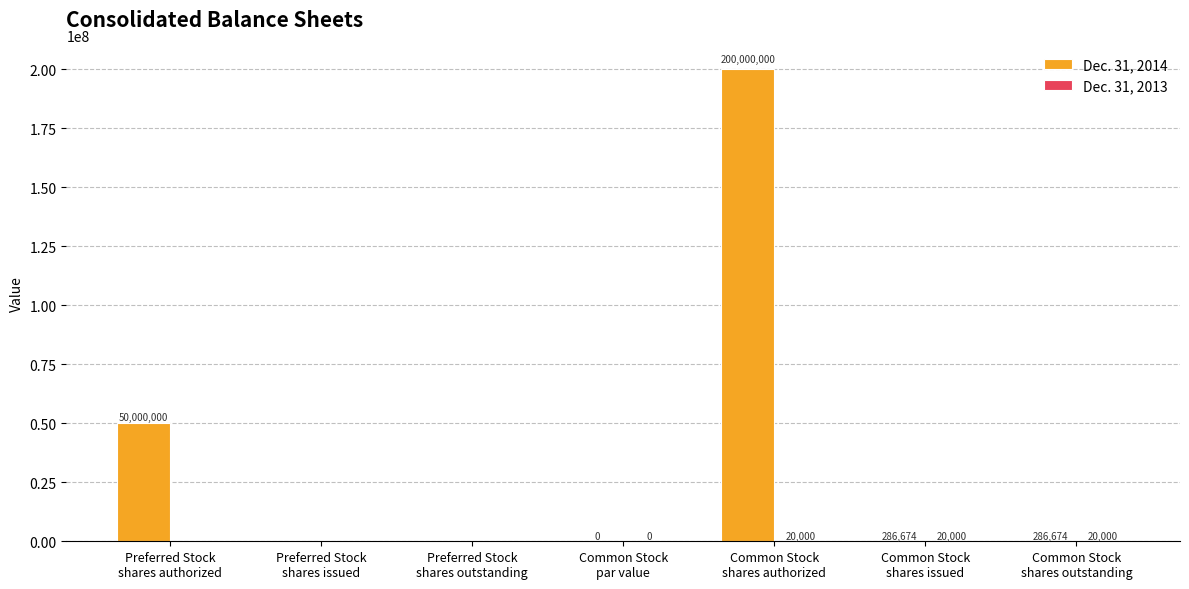

Which series has the widest spread of values?

Dec. 31, 2014